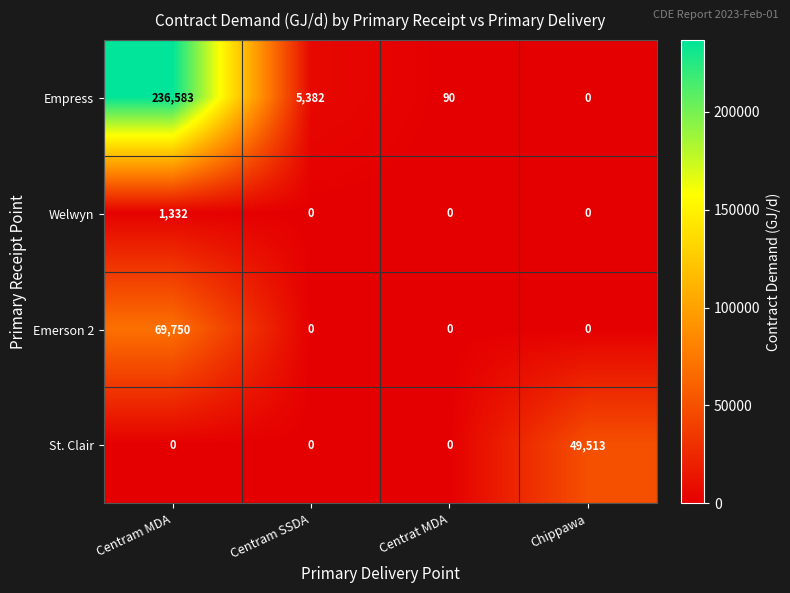

At which category is the sum across all series the highest?

Centram MDA